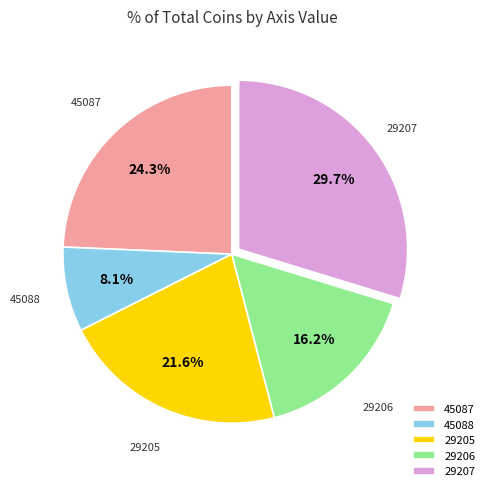

Which slice is the largest?

29207